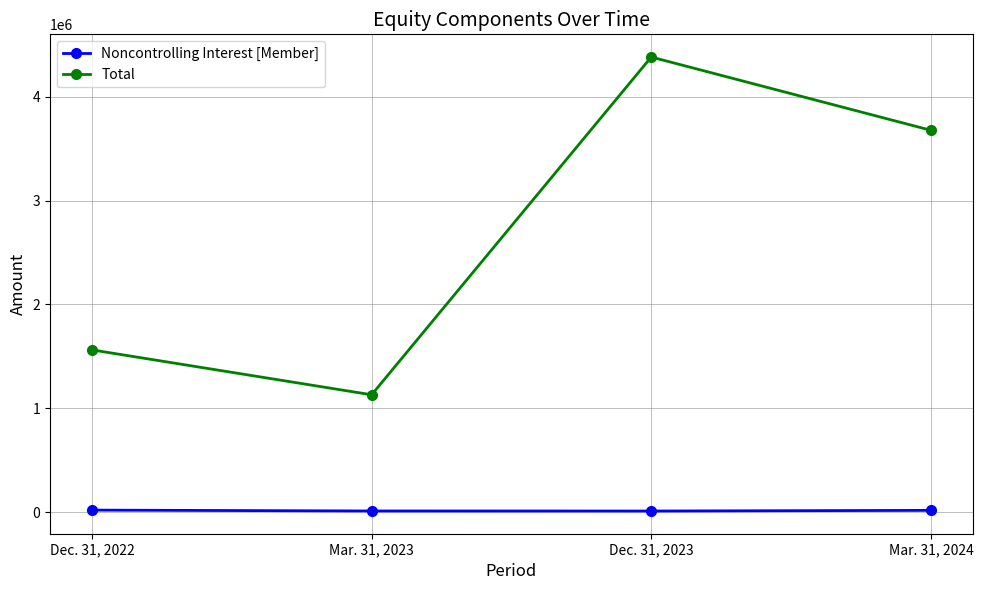

At how many categories does at least one series exceed 2860502?

2